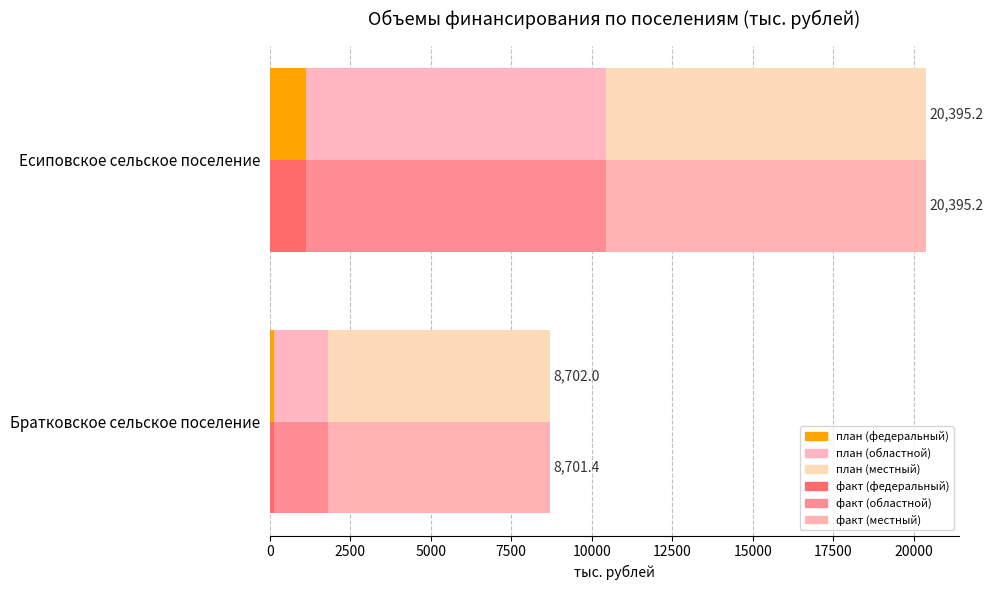

How many bars are there in each group?

6